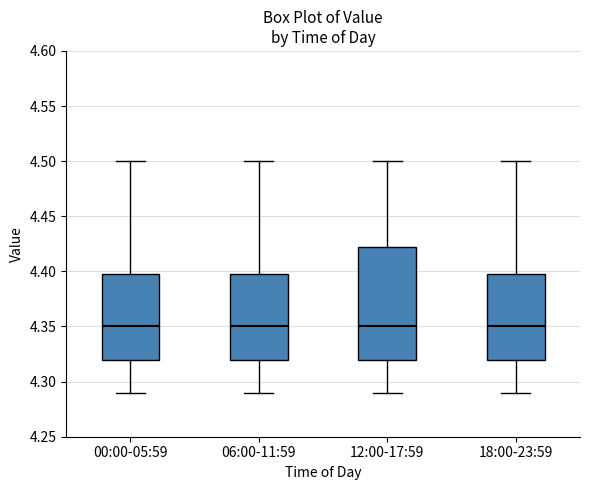

Which box is the tallest, from its lower edge to its upper edge?

12:00-17:59